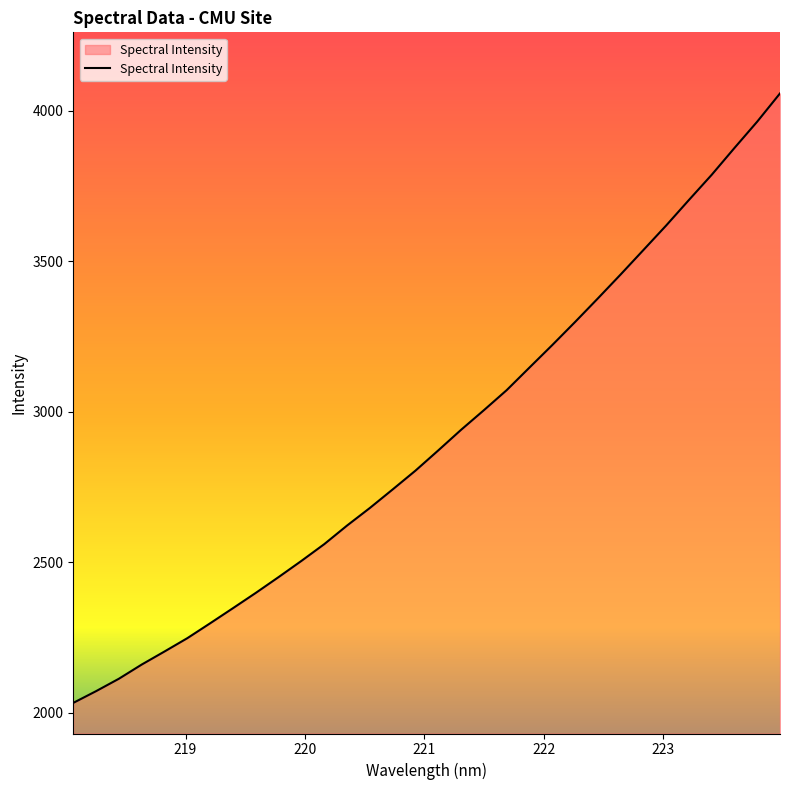

Does the chart display data point markers on the line(s)?

No